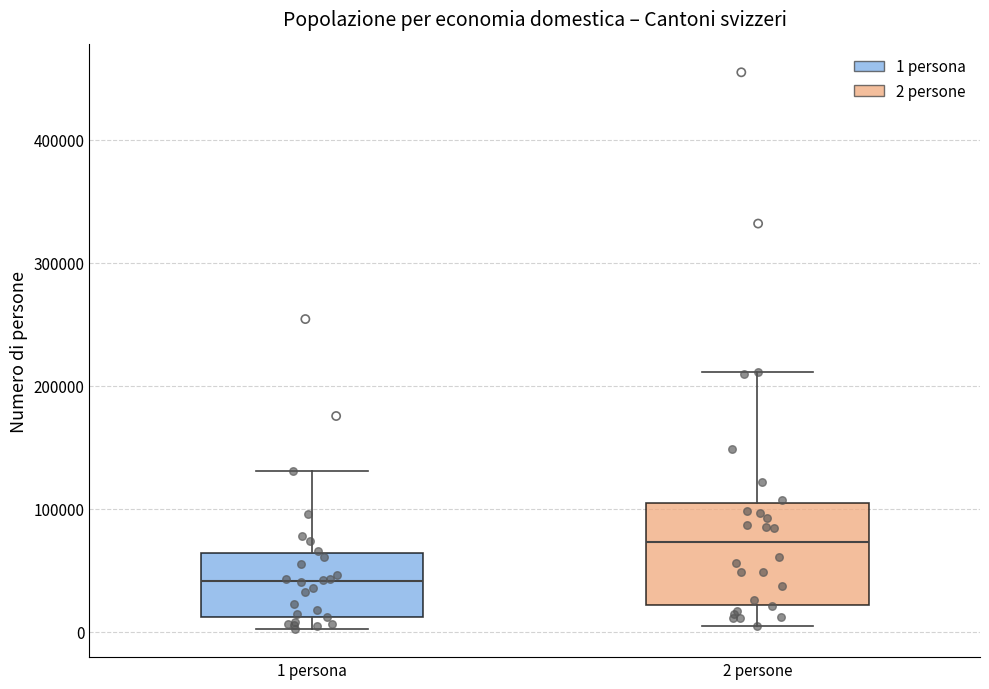

Comparing the boxes themselves (not the whiskers), which one is the tallest?

2 persone